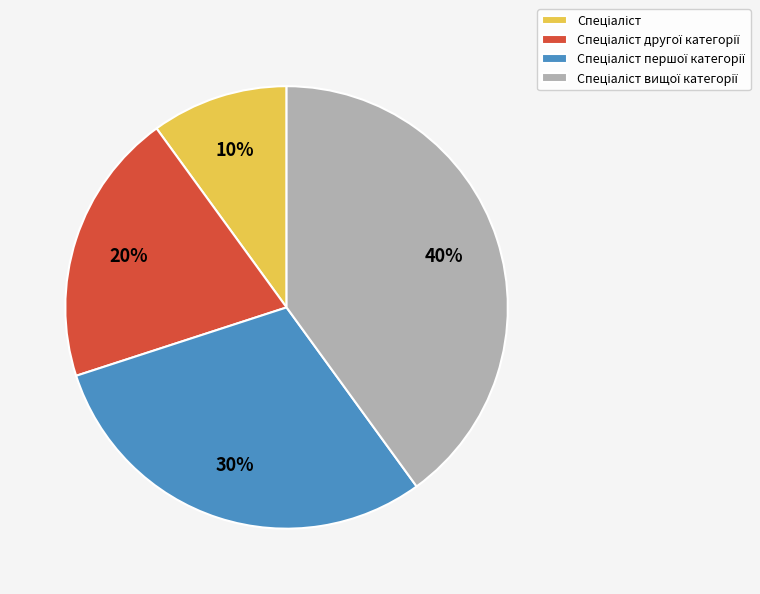

Is there any slice that represents more than half of the pie?

No